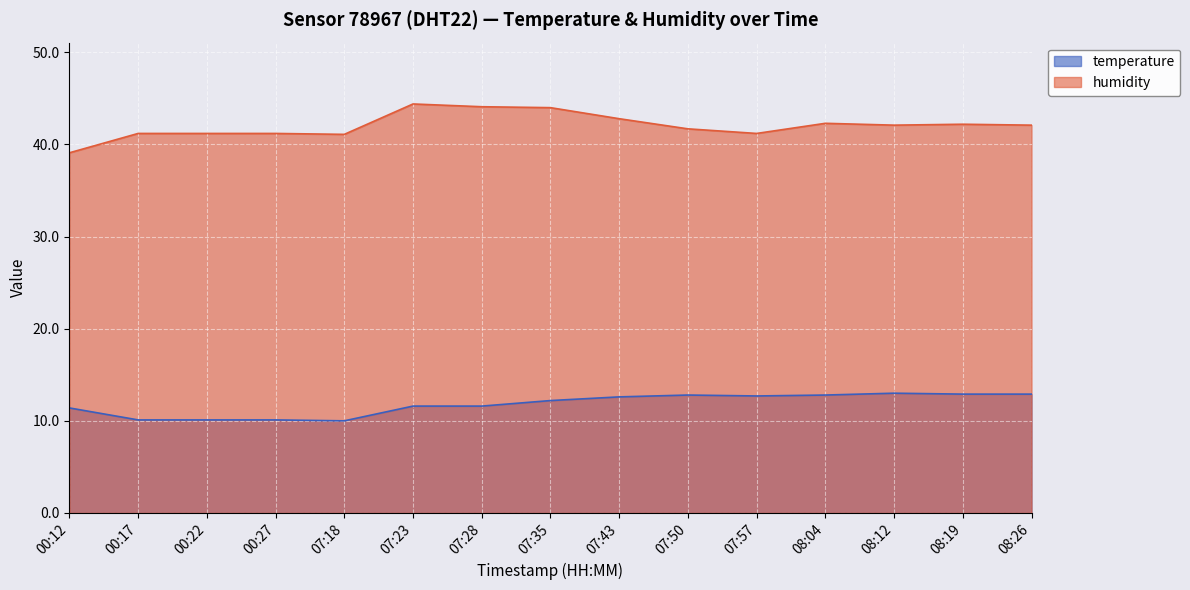

How many values in the humidity series exceed 42?

8